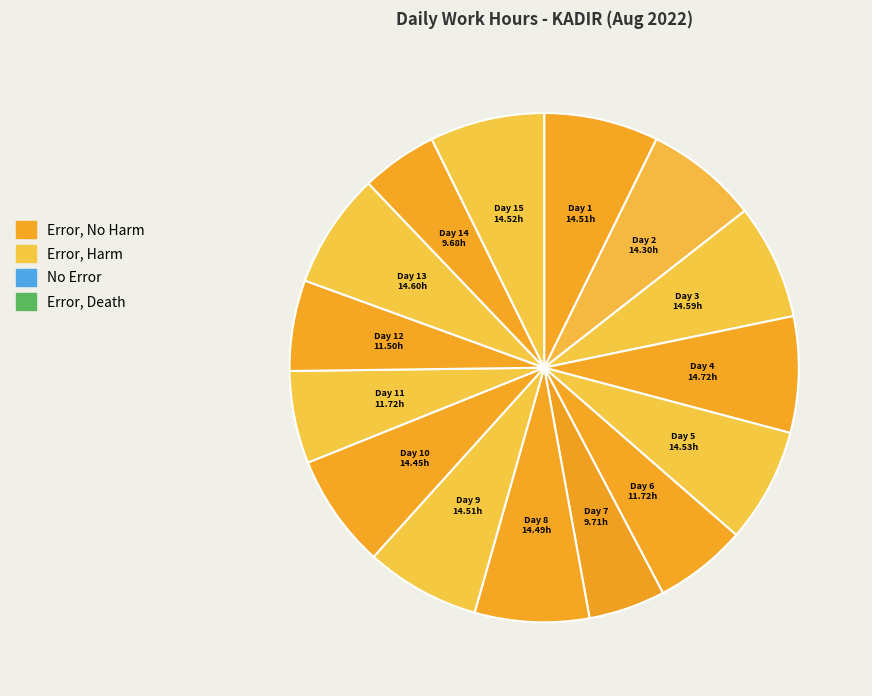

Which slice is the smallest?

Day 14